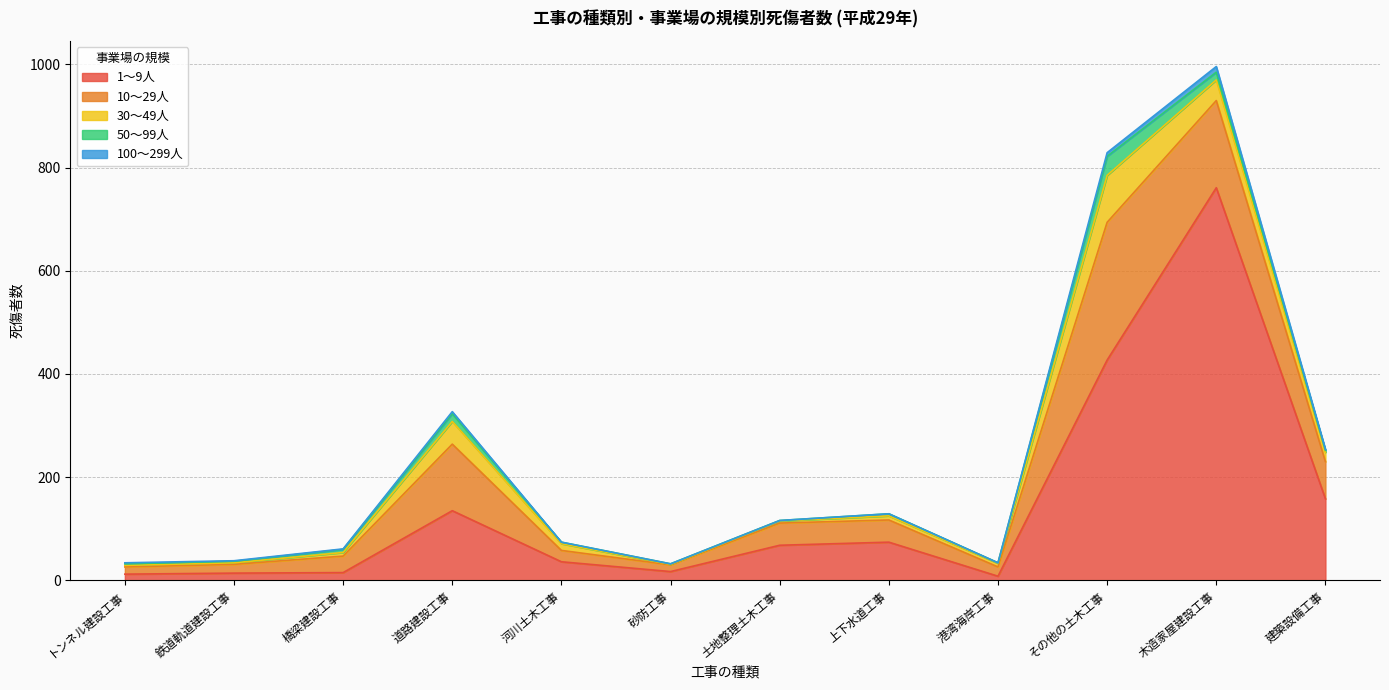

True or false: 100～299人 has more than 2 interior local peaks.

False